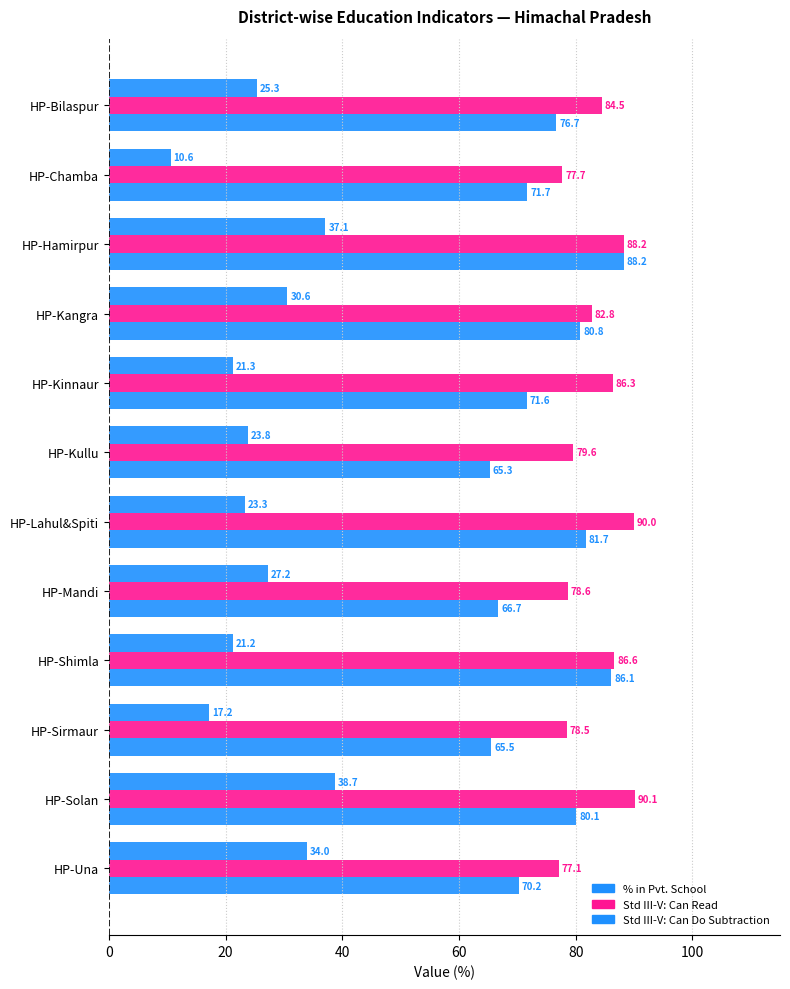

Count the number of data series in this chart.

3